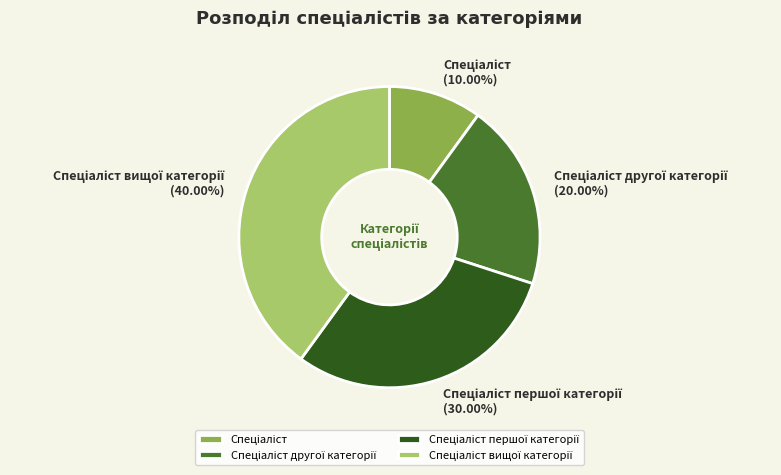

Is there a majority slice in this chart?

No